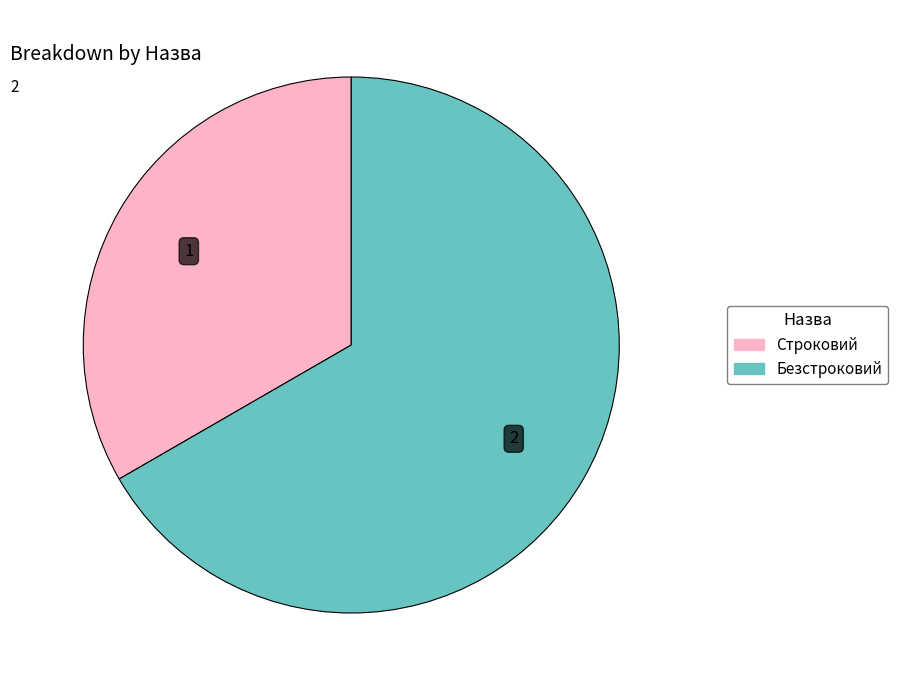

Which category accounts for the majority?

Безстроковий